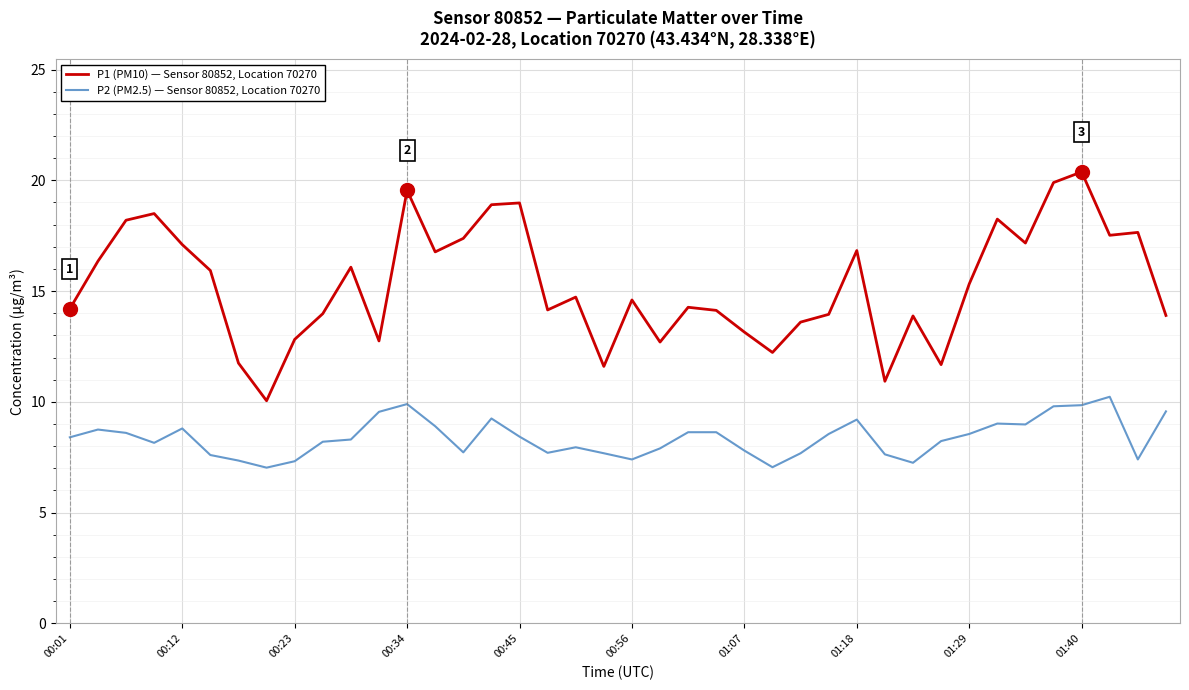

What is the highest value of the P2 (PM2.5) — Sensor 80852, Location 70270 series?

10.2